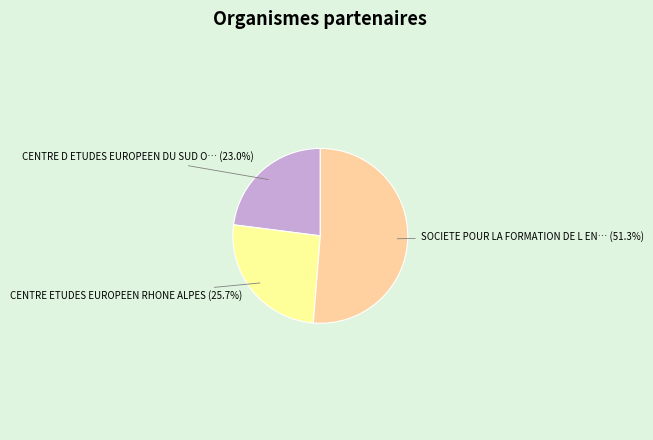

How many segments does this pie chart have?

3